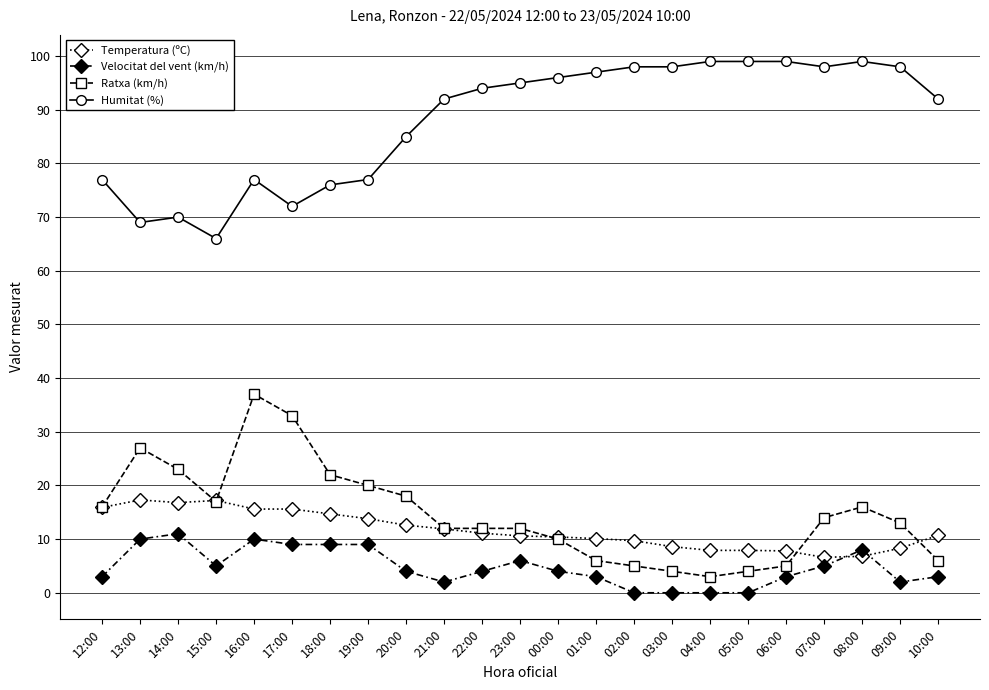

What is the average value of the Temperatura (ºC) series?

11.6